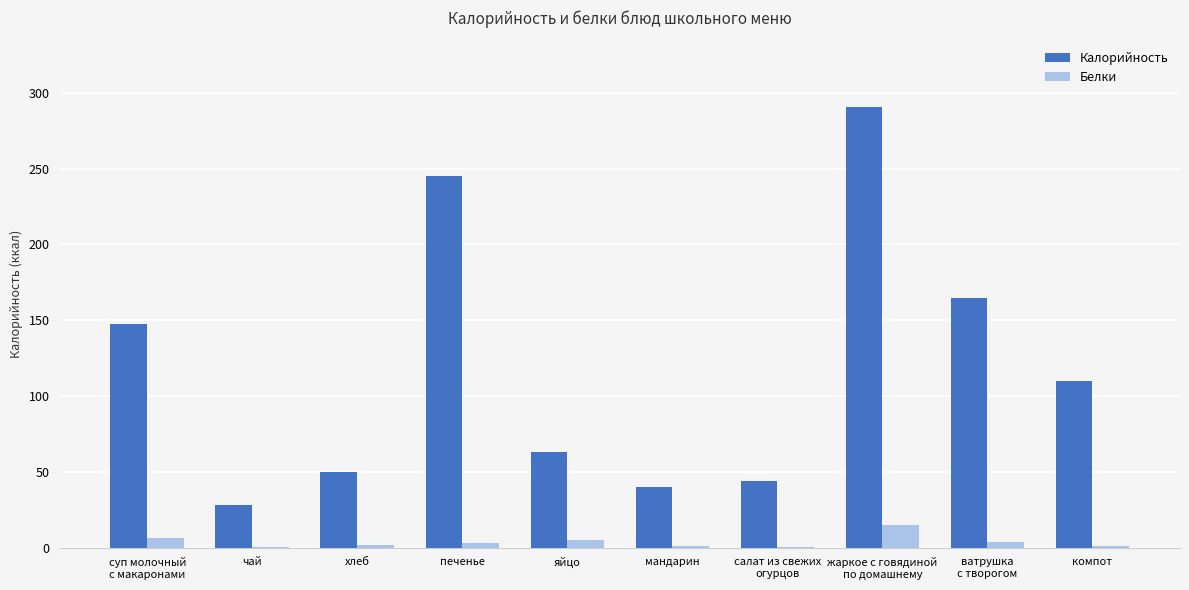

What is the sum of all Белки values?

37.7